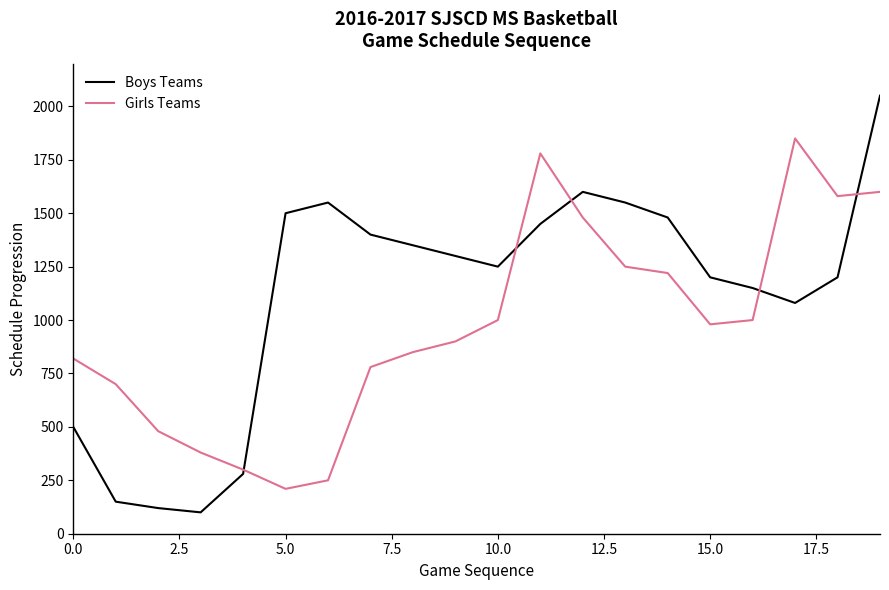

Which series has the largest total across all categories?

Boys Teams